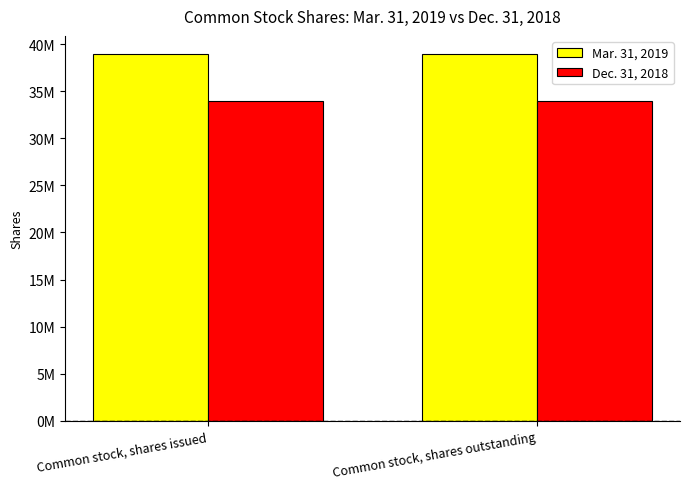

Rank the series at Common stock, shares issued from lowest to highest value.

Dec. 31, 2018, Mar. 31, 2019